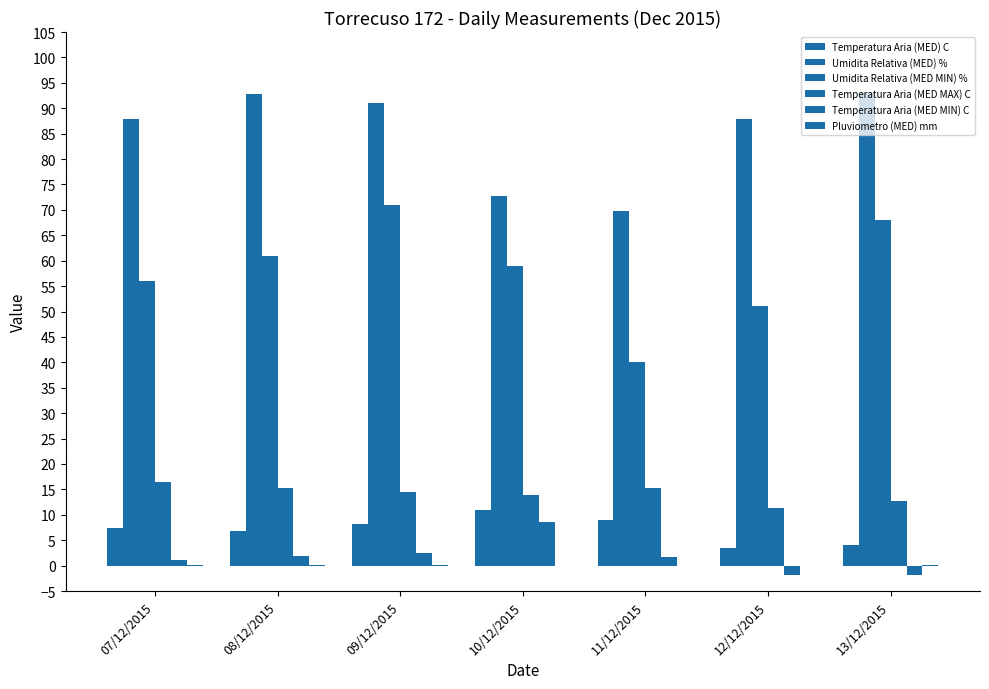

What is the value of the Umidita Relativa (MED MIN) % bar at the 5th from the left?

40.0